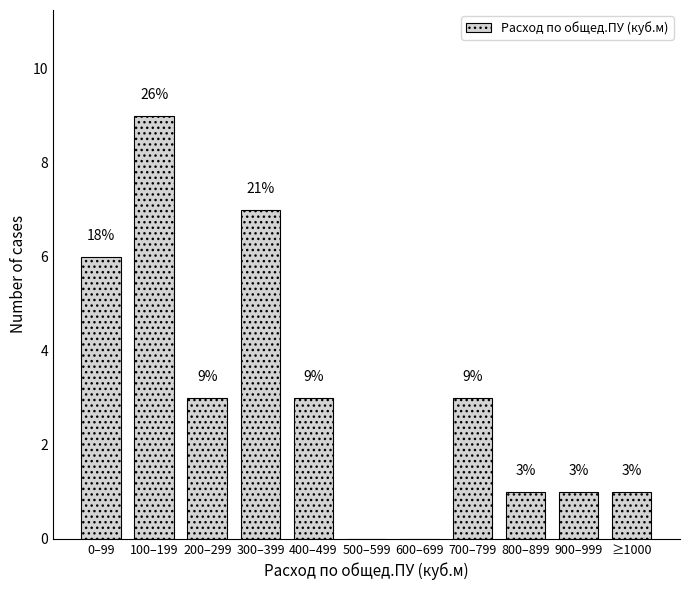

Reading left to right, transcribe all the data shown in this chart.

0–99=6	100–199=9	200–299=3	300–399=7	400–499=3	500–599=0	600–699=0	700–799=3	800–899=1	900–999=1	≥1000=1